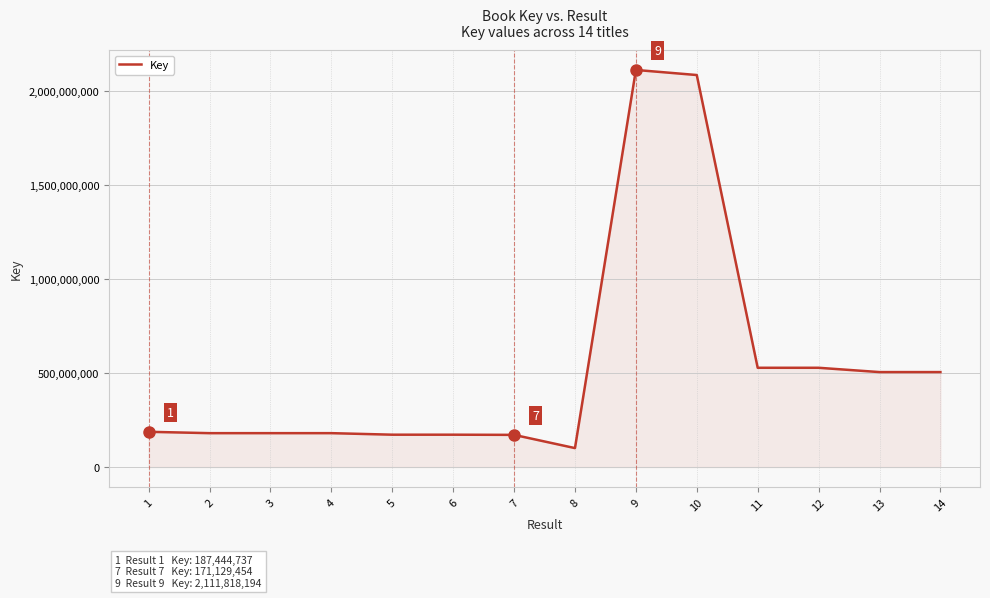

Does the chart display data point markers on the line(s)?

No